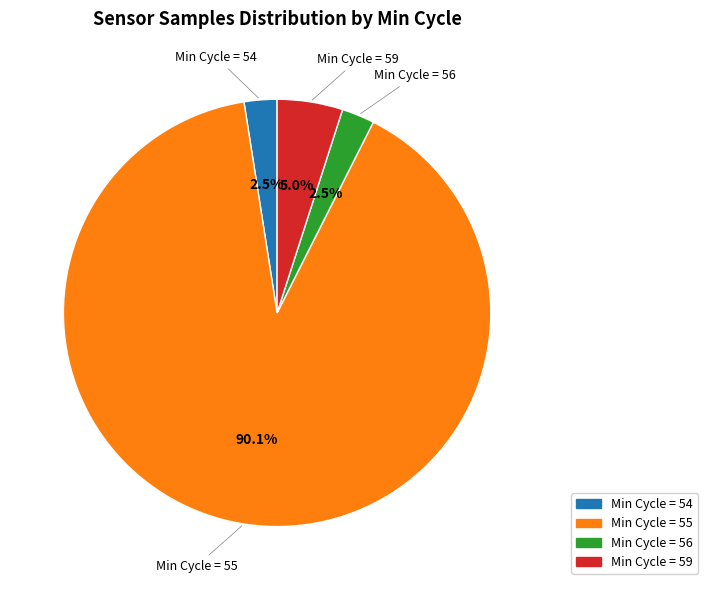

Is there any slice that represents more than half of the pie?

Yes